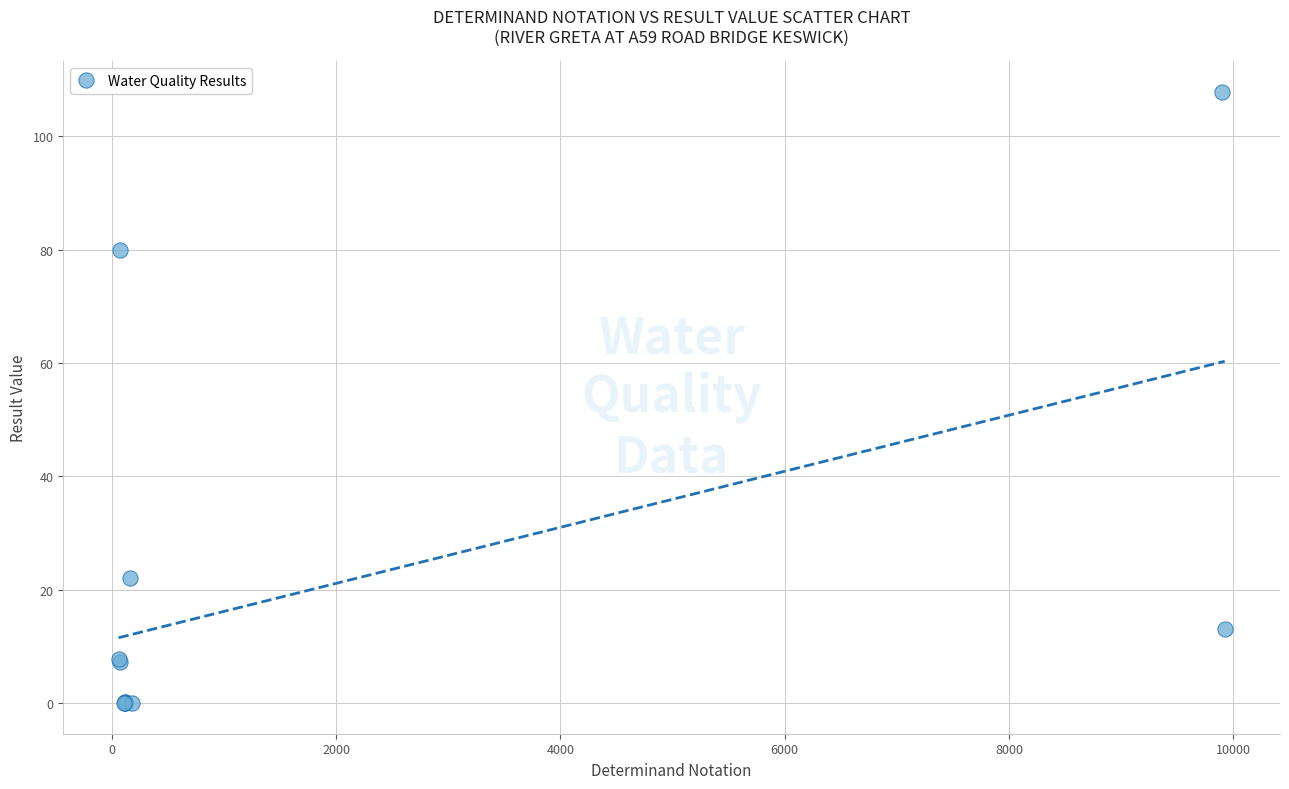

What Y value in the scatter plot is closest to 53?

80.0